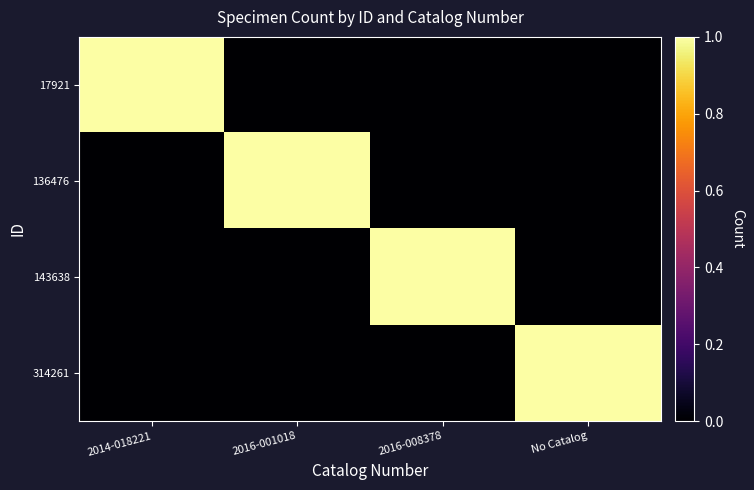

Reading right to left, what are all the values shown in this chart?

17921: No Catalog=0	2016-008378=0	2016-001018=0	2014-018221=1
136476: No Catalog=0	2016-008378=0	2016-001018=1	2014-018221=0
143638: No Catalog=0	2016-008378=1	2016-001018=0	2014-018221=0
314261: No Catalog=1	2016-008378=0	2016-001018=0	2014-018221=0